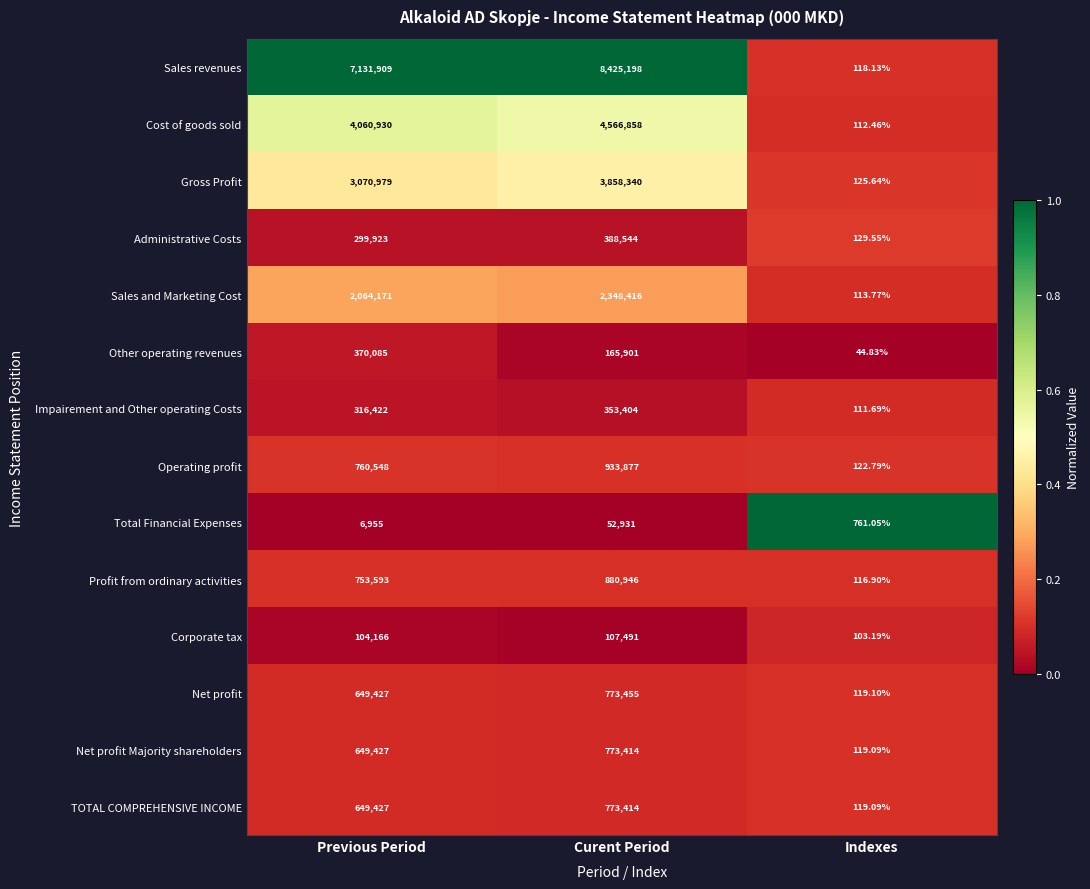

Which category has the lowest value in the TOTAL COMPREHENSIVE INCOME series?

Indexes